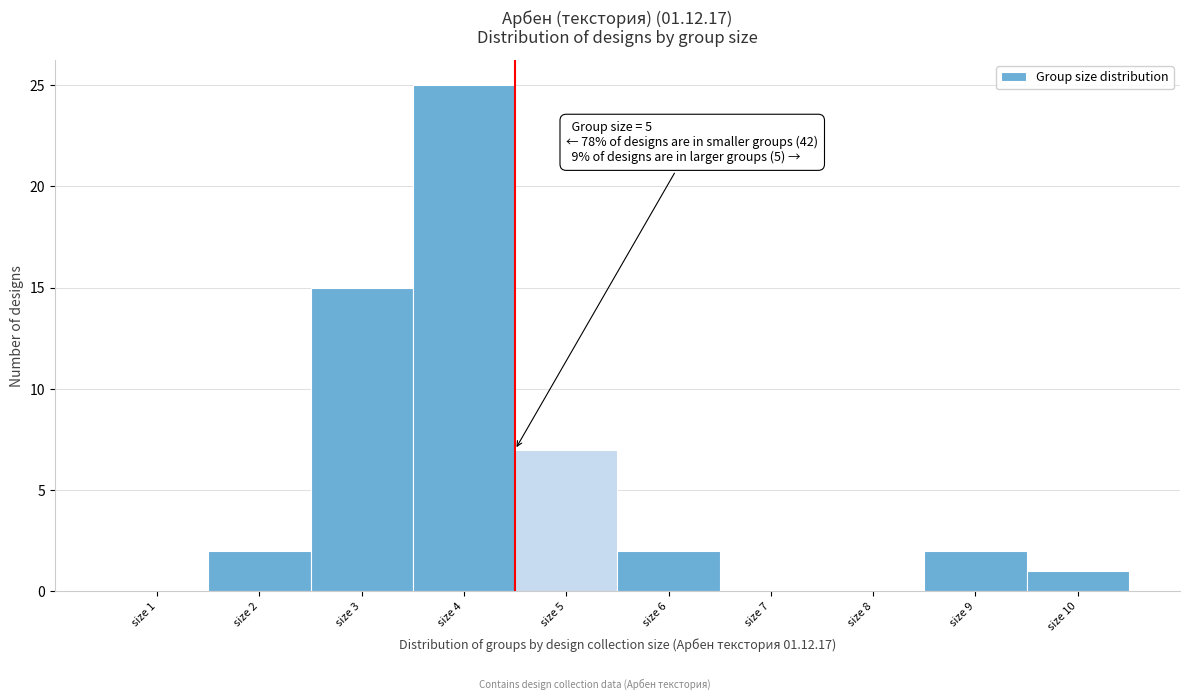

Reading left to right, list all the values displayed in this chart.

size 1=0	size 2=2	size 3=15	size 4=25	size 5=7	size 6=2	size 7=0	size 8=0	size 9=2	size 10=1